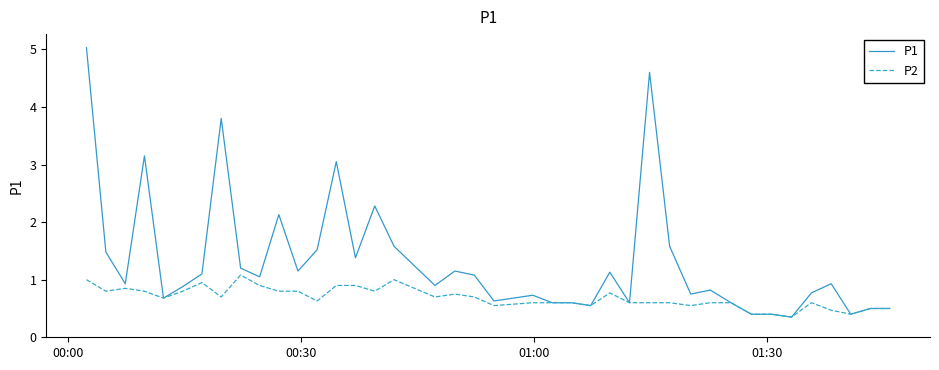

What is the highest value of the P1 series?

5.0